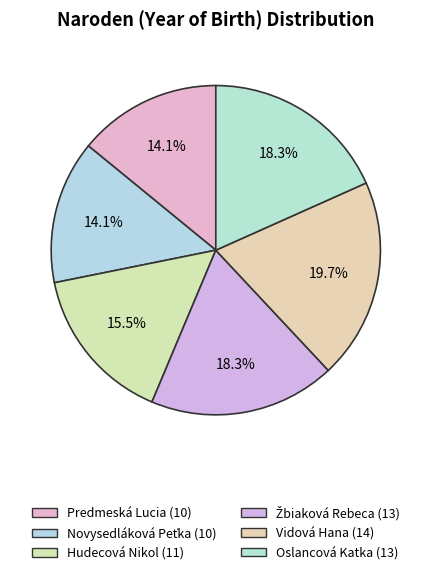

How many slices are in this pie chart?

6